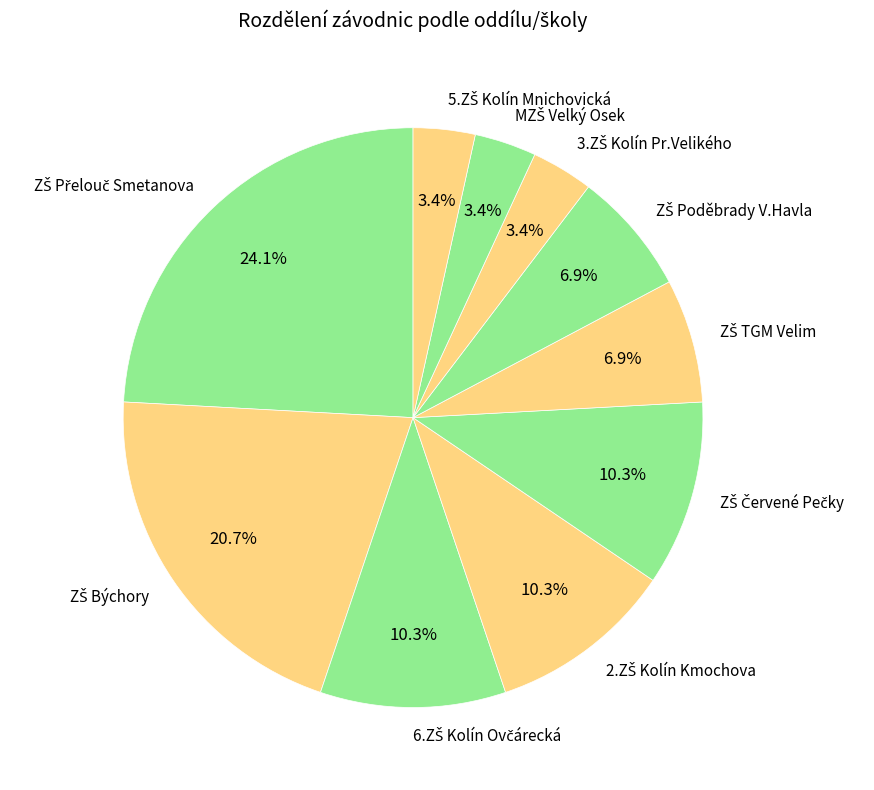

Is there any slice that represents more than half of the pie?

No